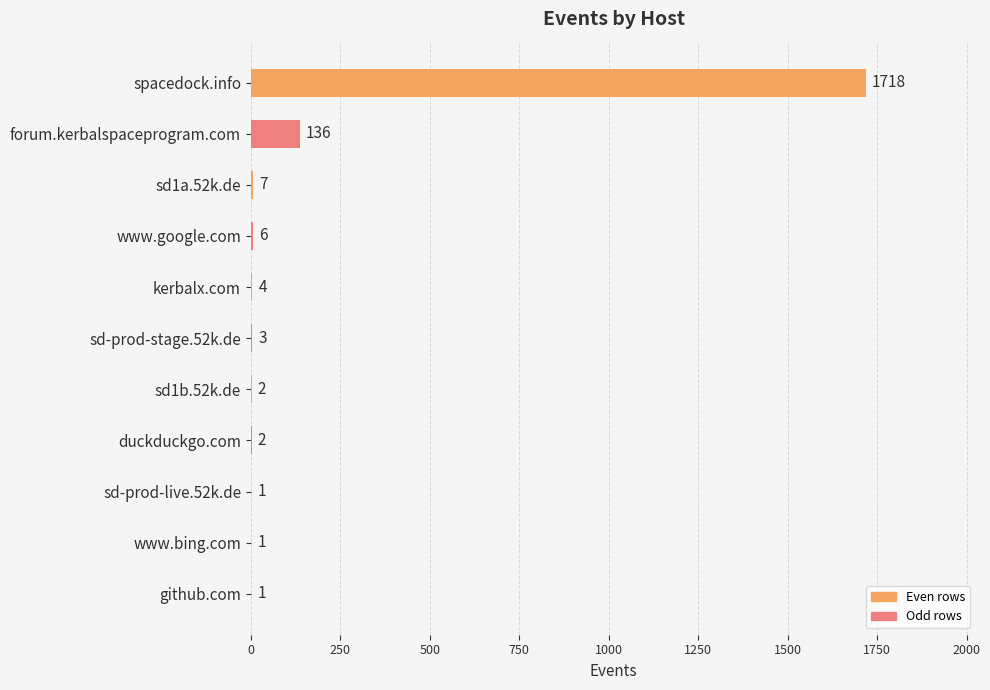

True or false: the data shows 2 at sd1b.52k.de.

True